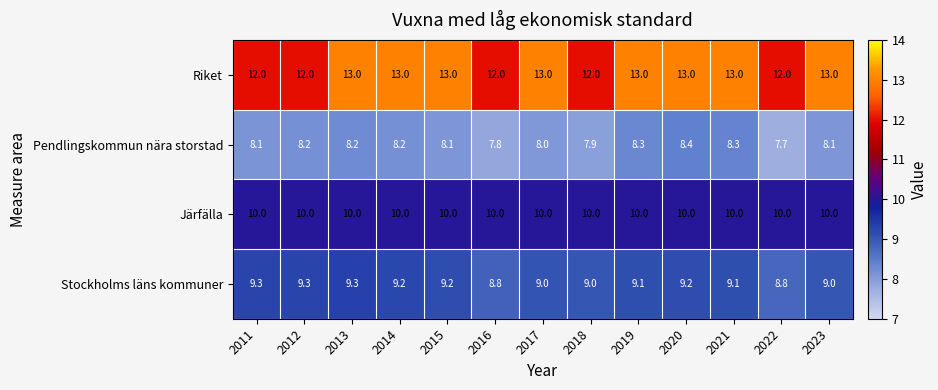

Which series has the largest range (max minus min)?

Riket